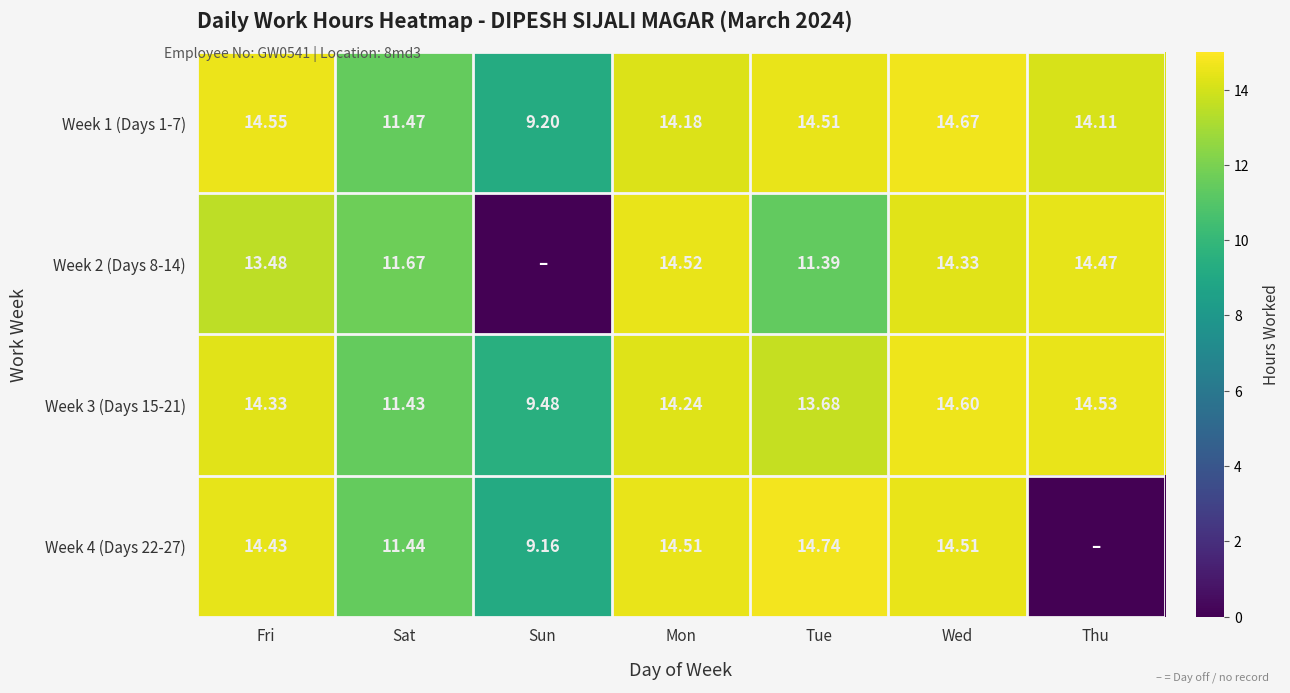

Is the value of Week 3 (Days 15-21) at Sun greater than the value of Week 4 (Days 22-27) at Wed?

No